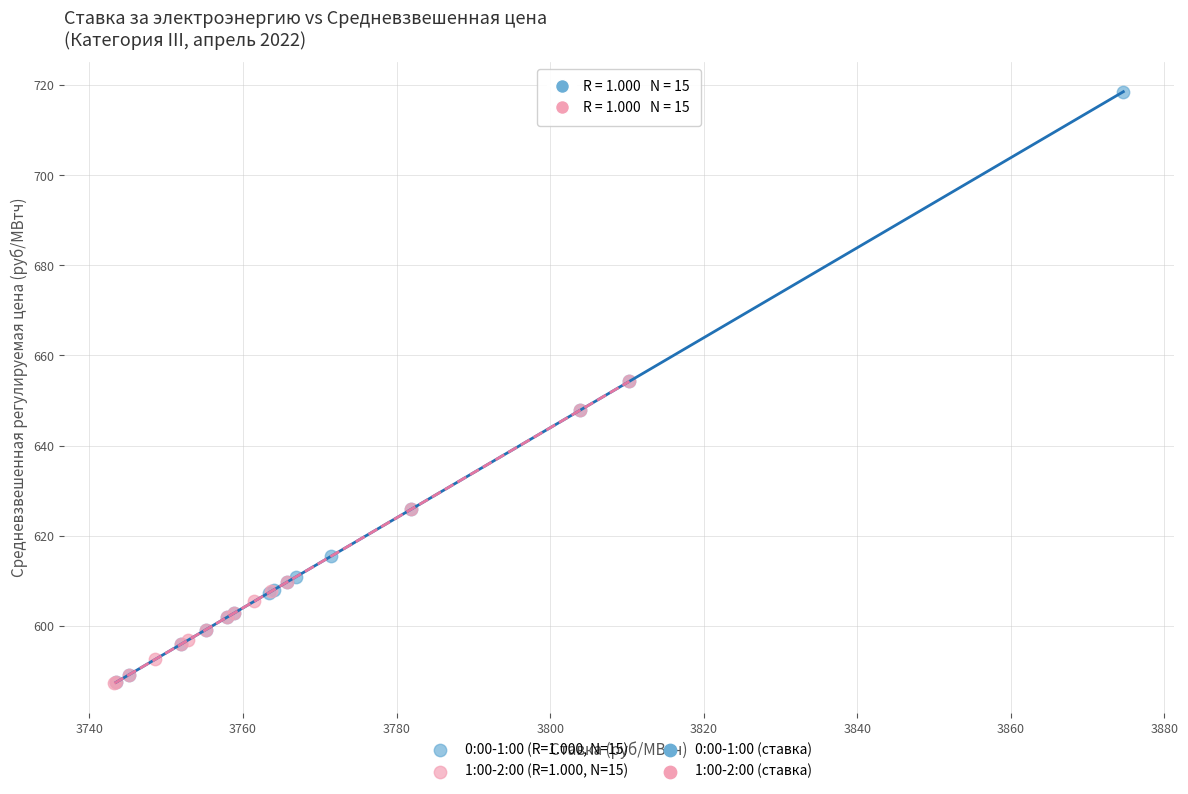

Which series has the largest Y range (max minus min)?

0:00-1:00 (R=1.000, N=15)